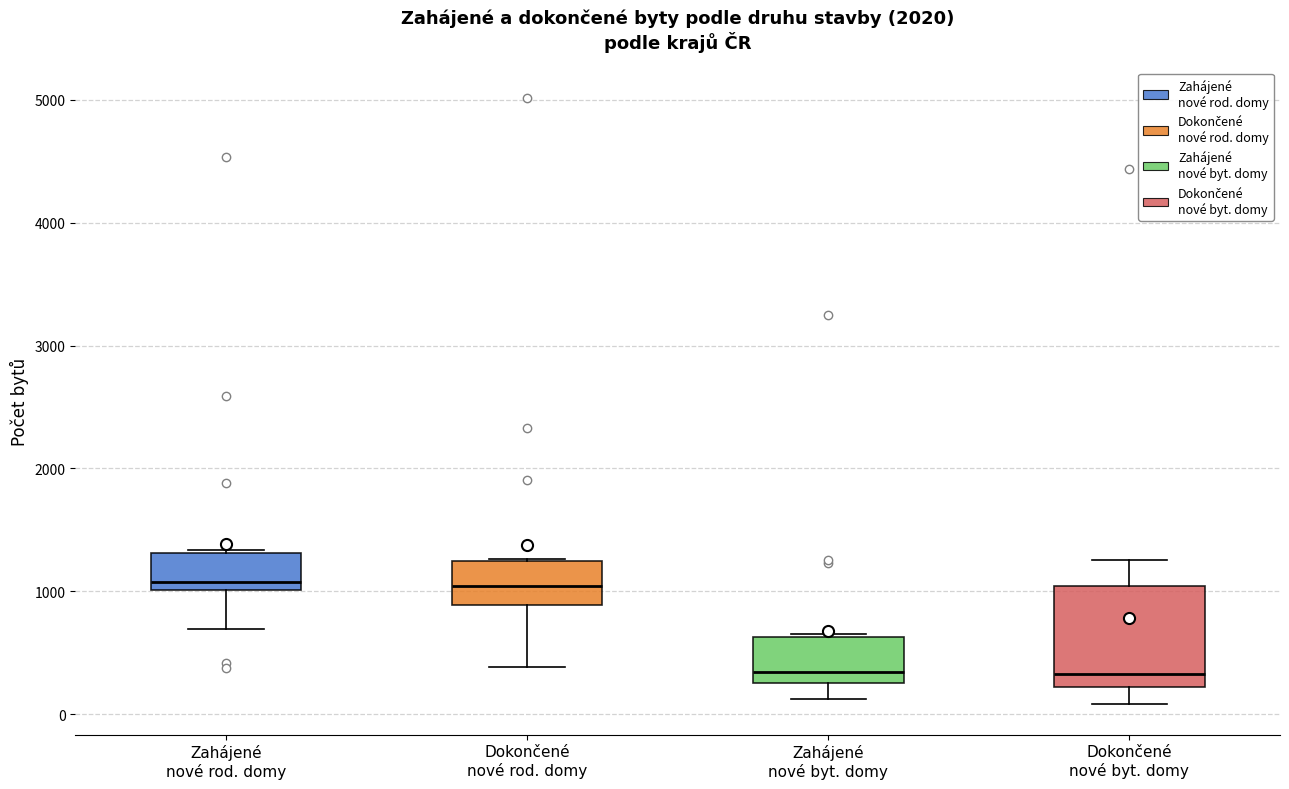

Which box is the tallest, from its lower edge to its upper edge?

Dokončené nové byt. domy